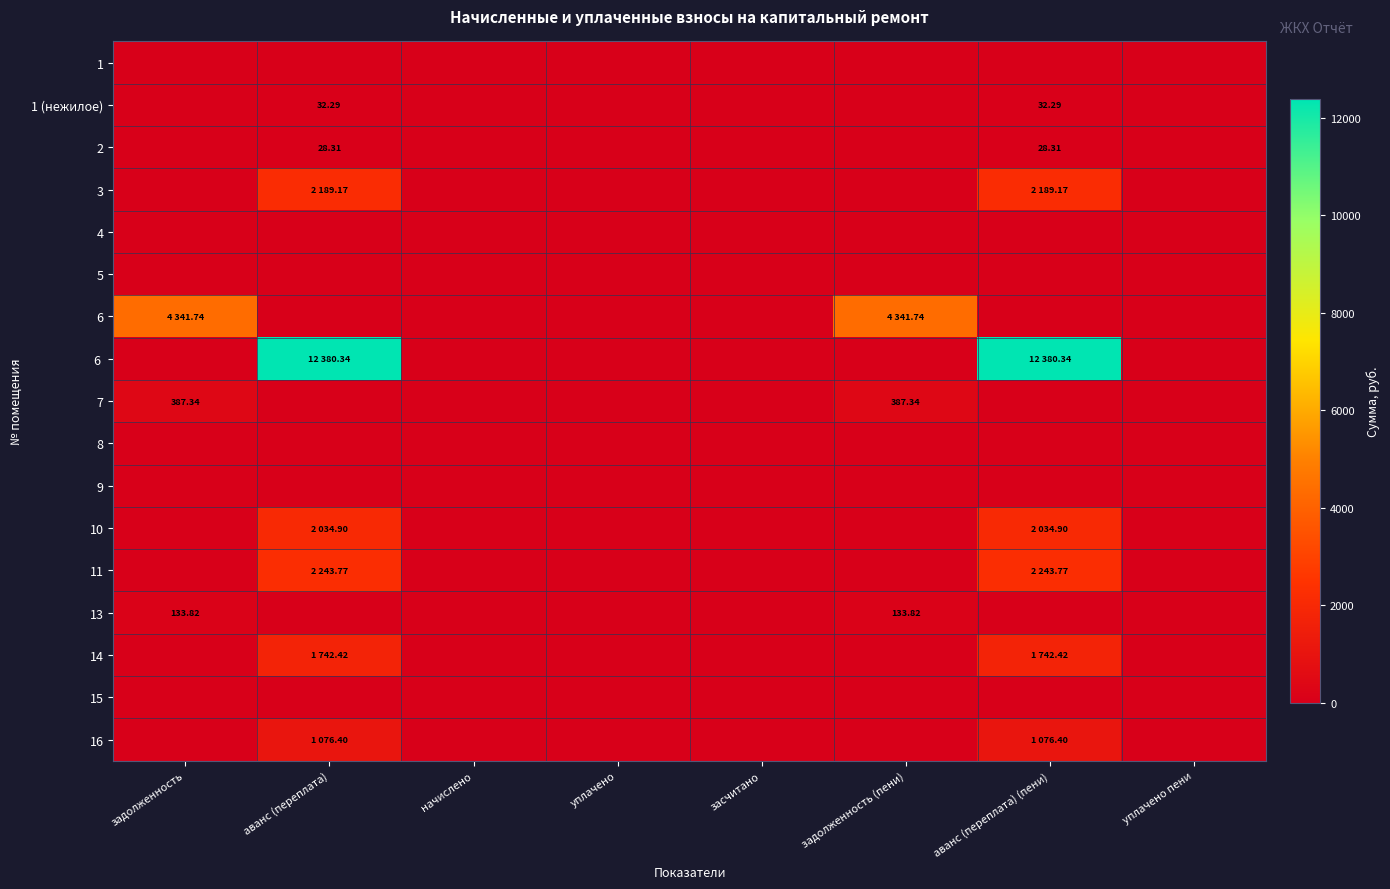

At how many categories does at least one series exceed 7787?

2